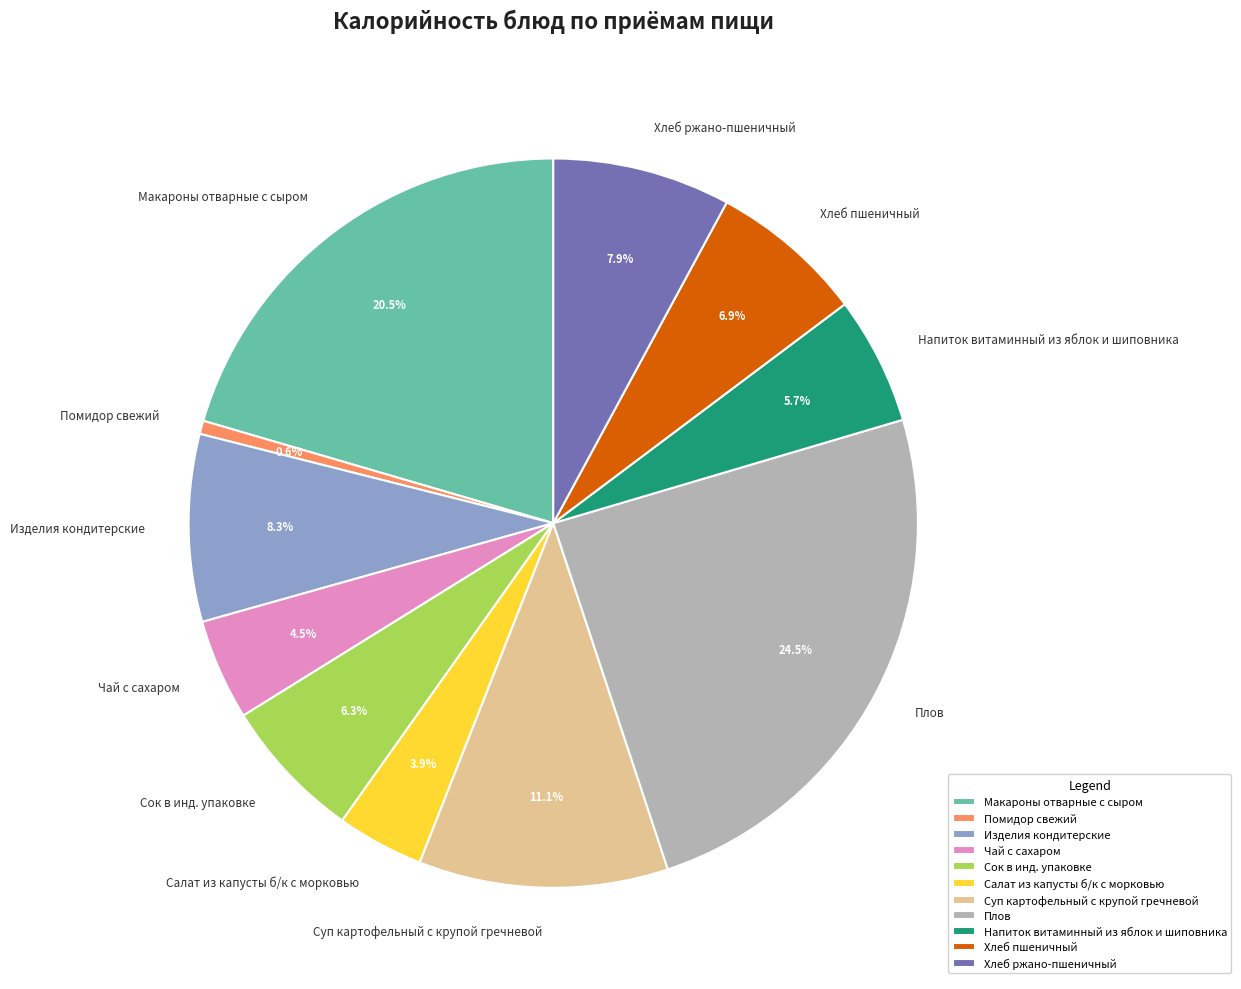

What percentage is NOT represented by Напиток витаминный из яблок и шиповника?

94.3%